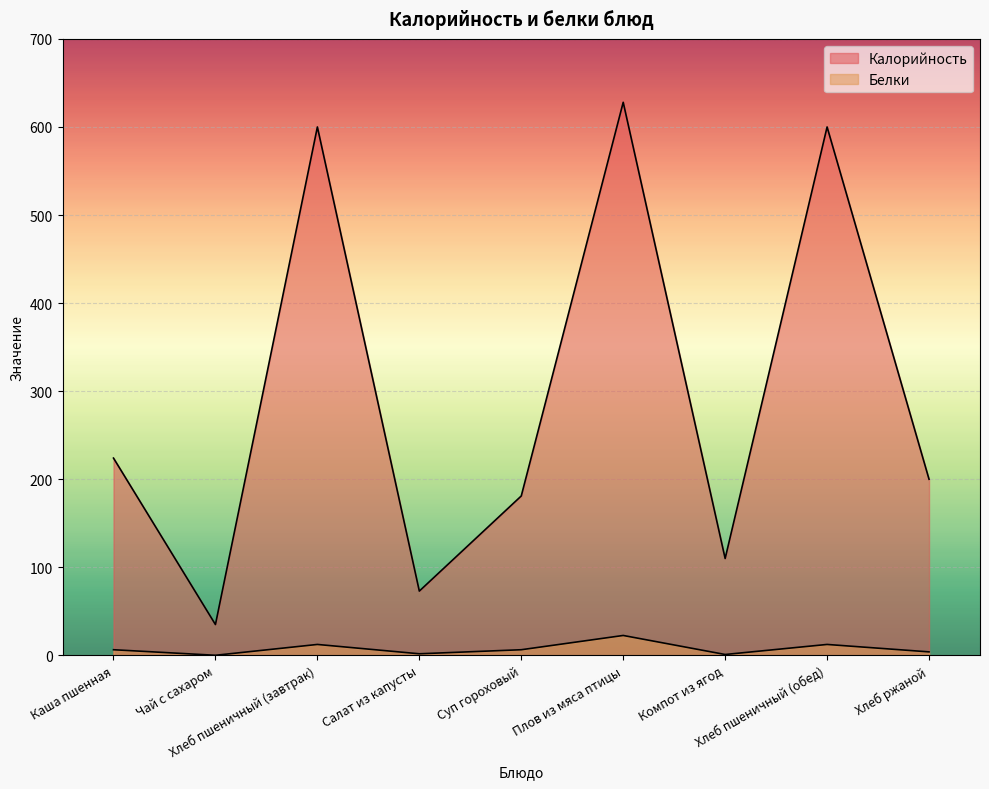

Which series has the largest range (max minus min)?

Калорийность